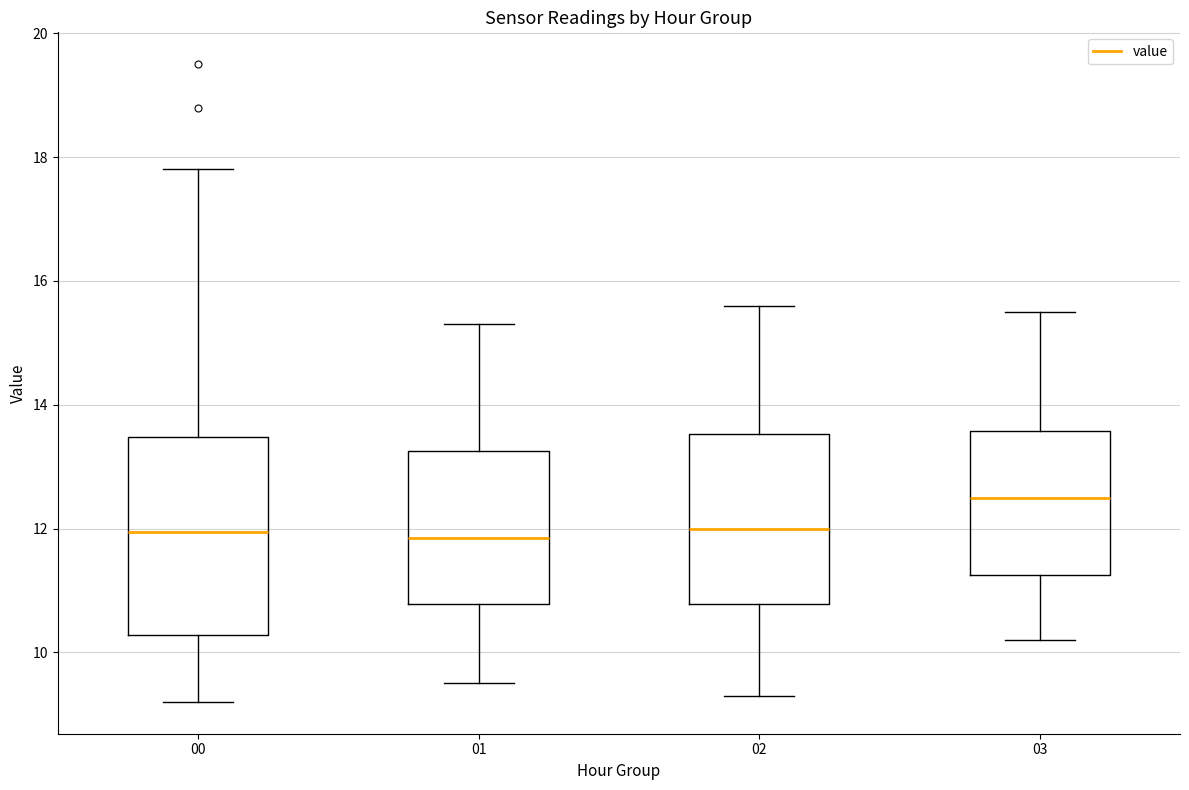

Reading left to right, transcribe this box plot: for each box, give where its median line is, the range the box spans, and where its two whiskers end, as read against the y-axis. The values are not printed on the chart, so give them approximately, as read against the axis.

00: median 12.0, box 10.2 to 13.4, whiskers 9.2 to 17.8
01: median 11.8, box 10.8 to 13.2, whiskers 9.6 to 15.4
02: median 12.0, box 10.8 to 13.6, whiskers 9.4 to 15.6
03: median 12.6, box 11.2 to 13.6, whiskers 10.2 to 15.6